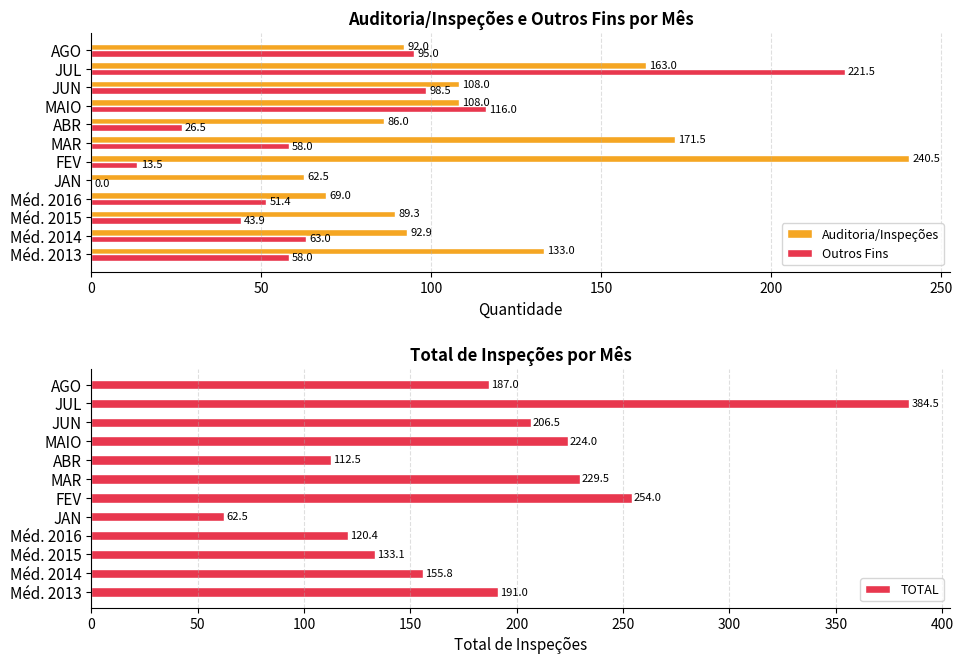

What is the sum of the Outros Fins values at Méd. 2016 and FEV?

64.9